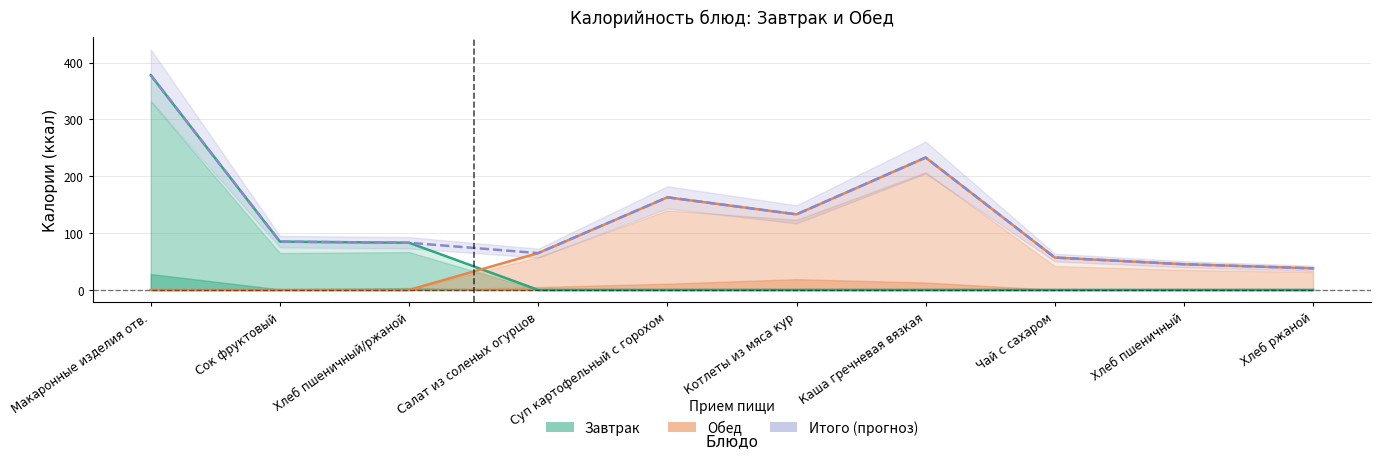

In Итого (прогноз), how many points are lower than both neighbors (excluding endpoints)?

2